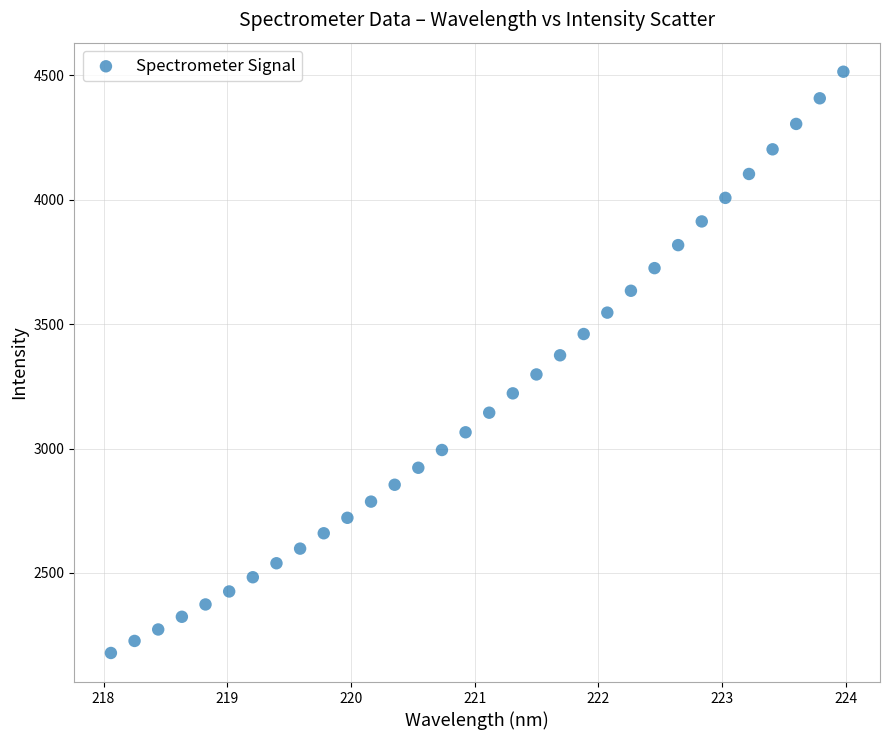

What is the range of Y values (max minus min)?

2336.7